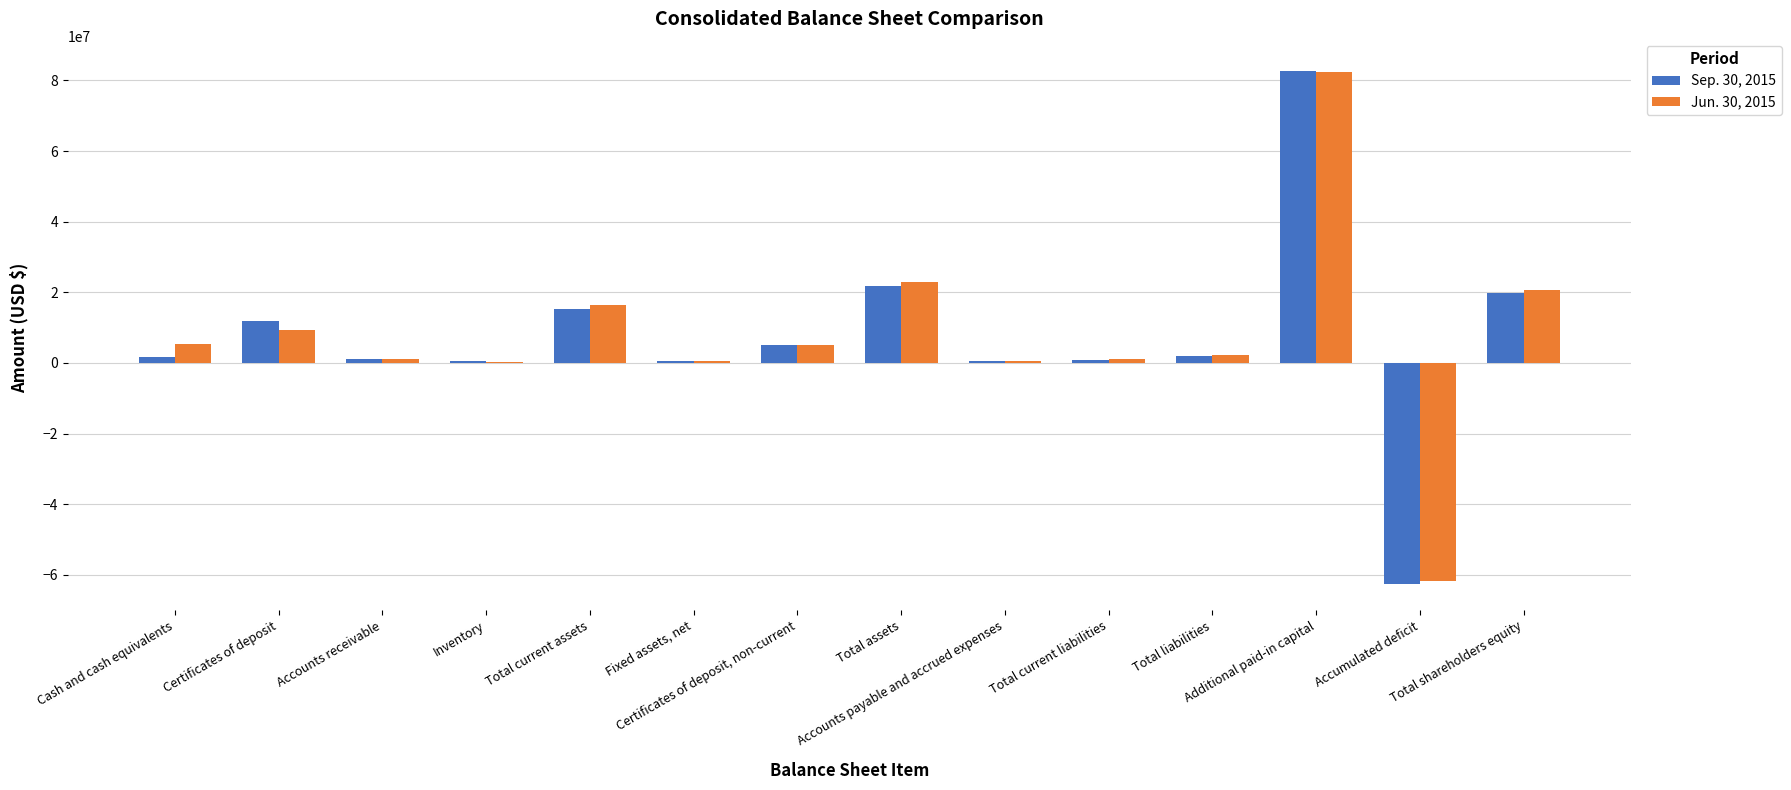

What is the greatest value displayed?

82546112